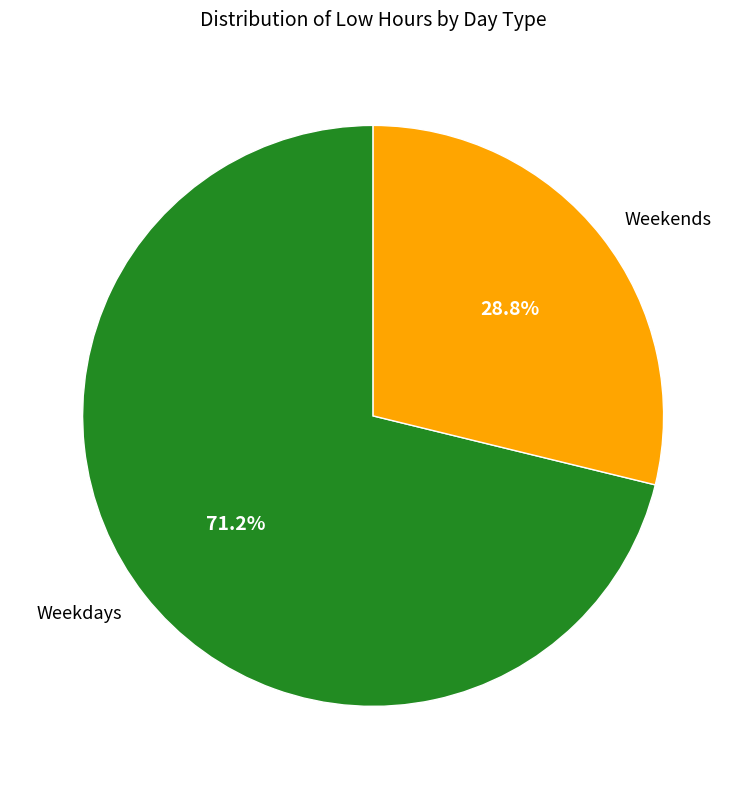

Is there any slice that represents more than half of the pie?

Yes